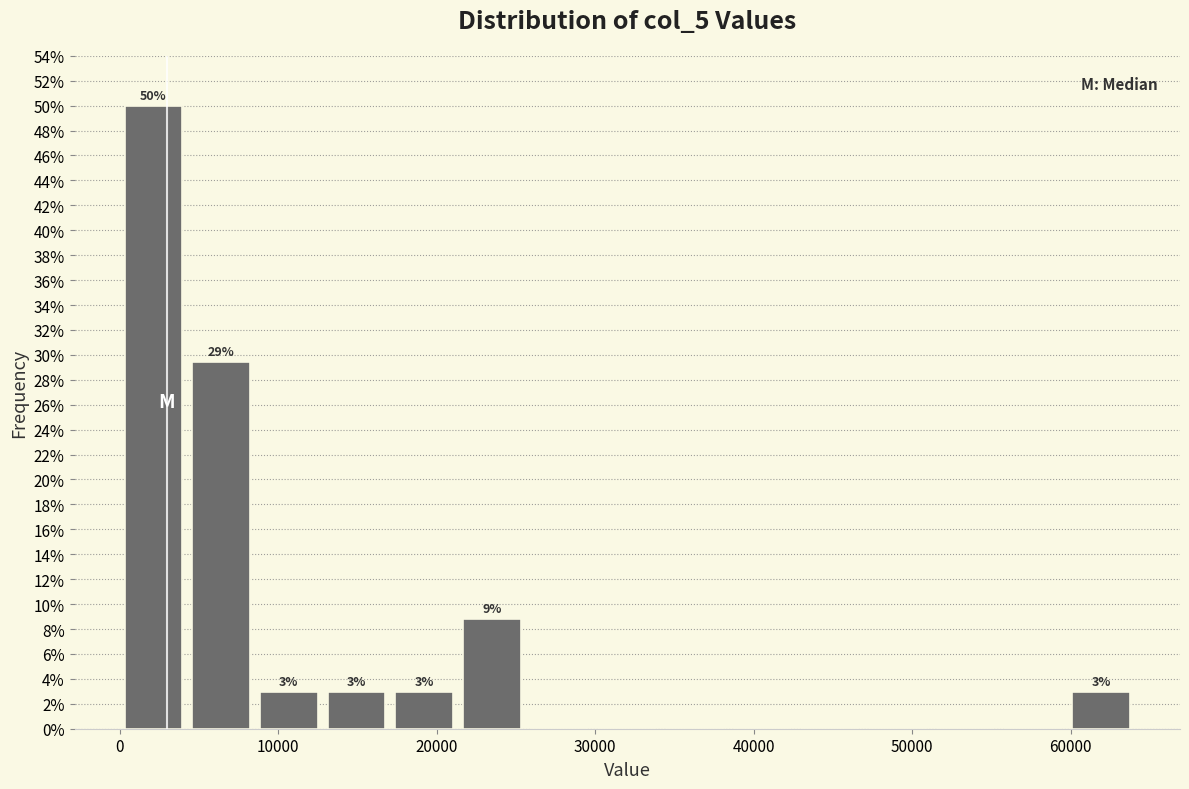

Which range on the x-axis has the tallest bar?

0 to 4000